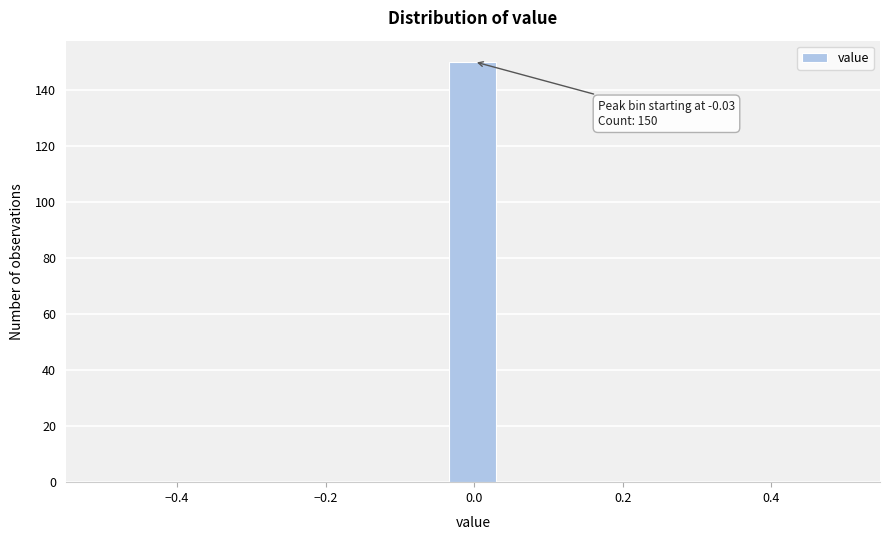

Around what value on the x-axis is the tallest bar? Give the approximate position of its centre, as read against the axis.

0.00